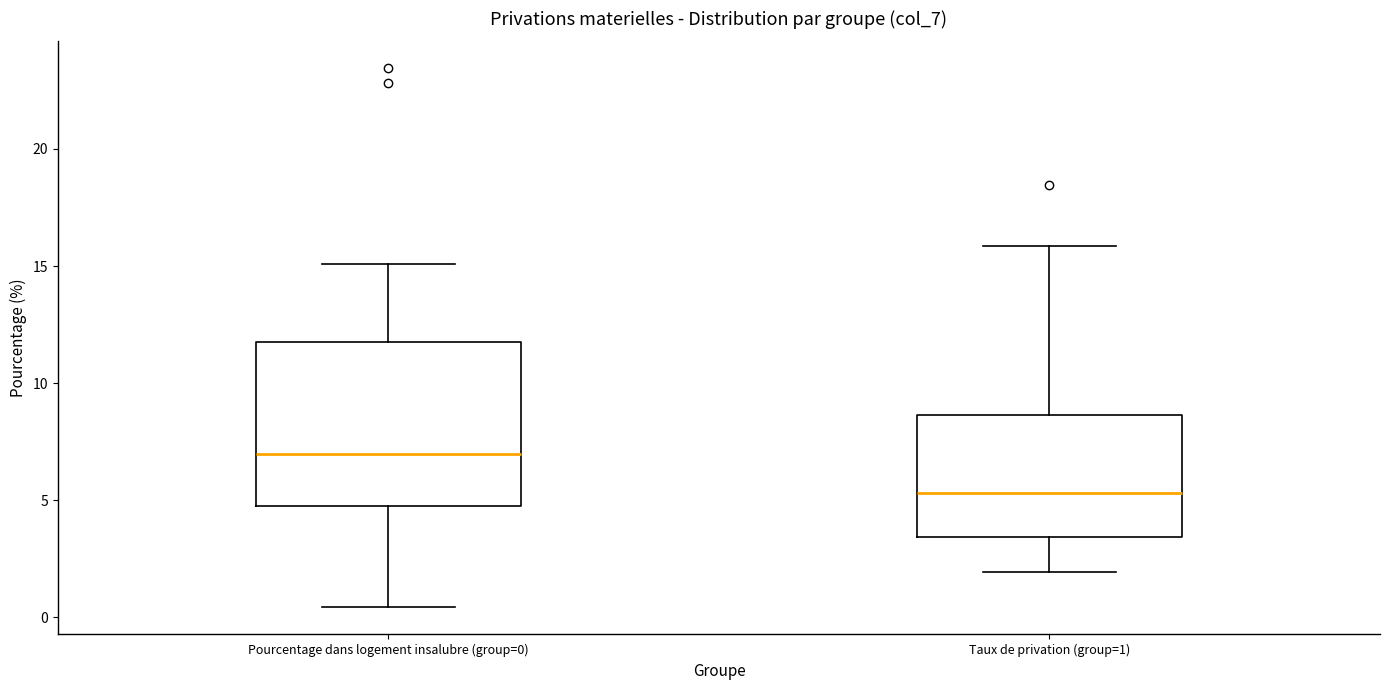

Reading left to right, read every box against the y-axis: the position of its median line, the range the box covers, and the ends of its whiskers. The values are not printed on the chart, so give them approximately, as read against the axis.

Pourcentage dans logement insalubre (group=0): median 7.0, box 4.5 to 11.5, whiskers 0.5 to 15.0
Taux de privation (group=1): median 5.5, box 3.5 to 8.5, whiskers 2.0 to 16.0